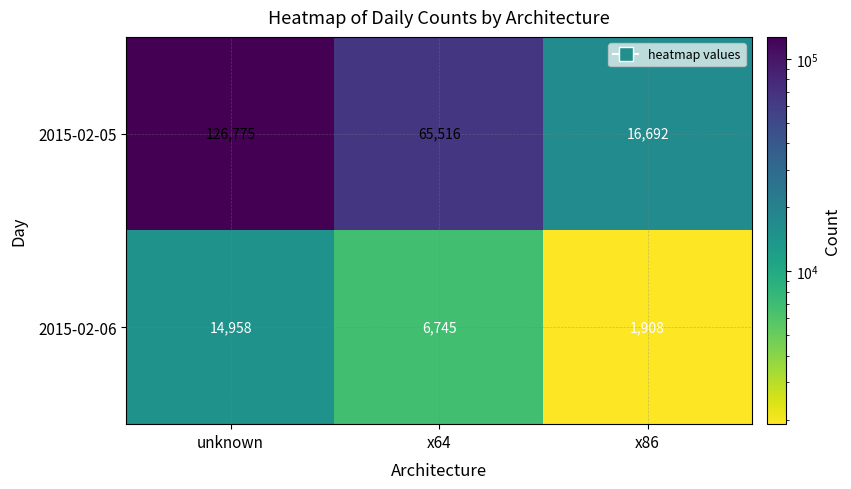

What is the average value of the 2015-02-06 series?

7870